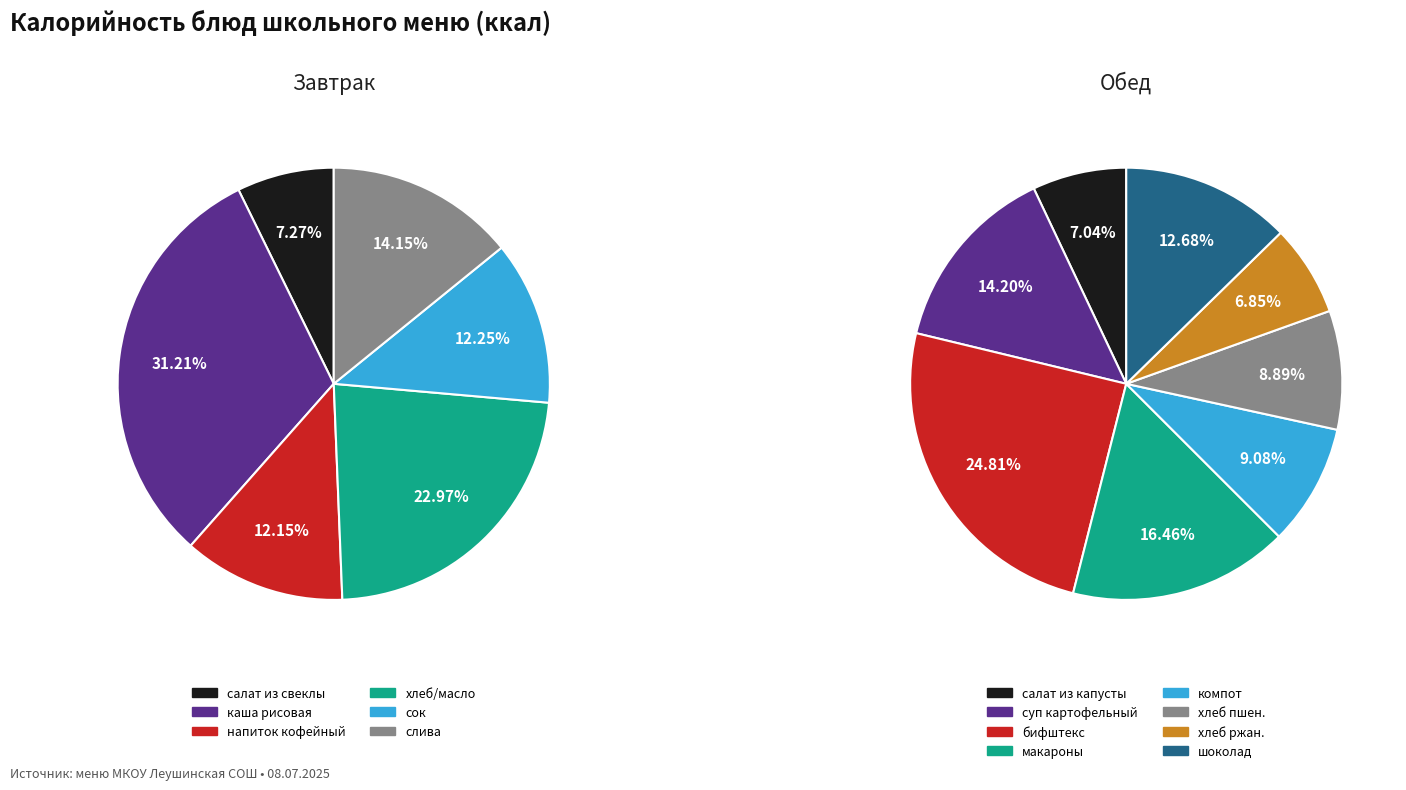

Which category has the smallest portion of the pie?

салат из свеклы